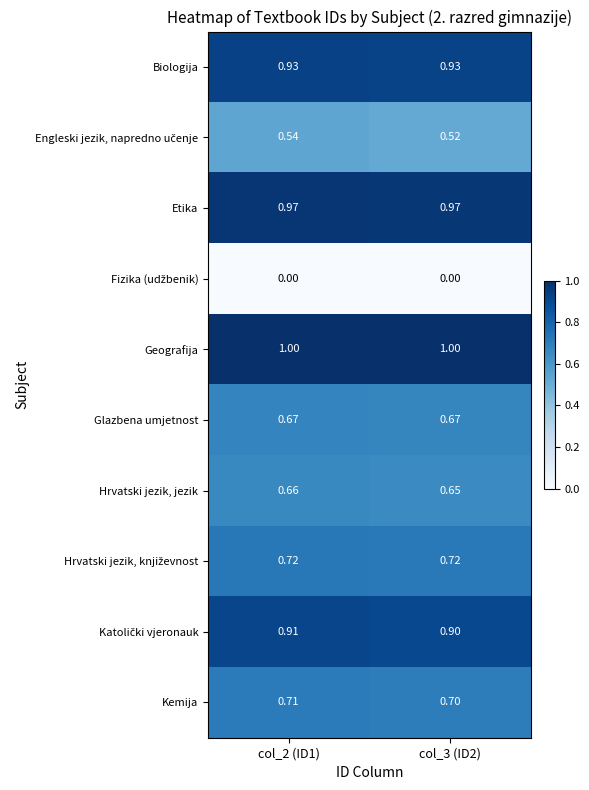

Which series has the largest total across all categories?

Geografija